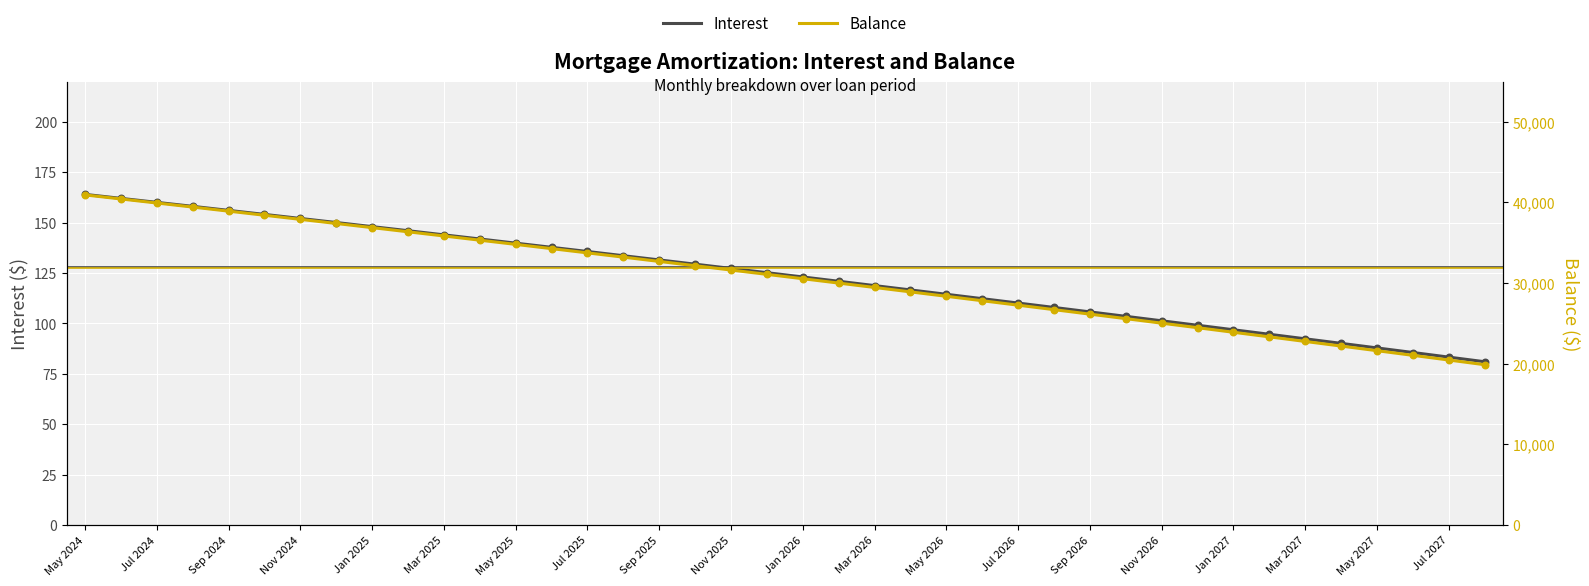

Which series has the largest total across all categories?

Balance